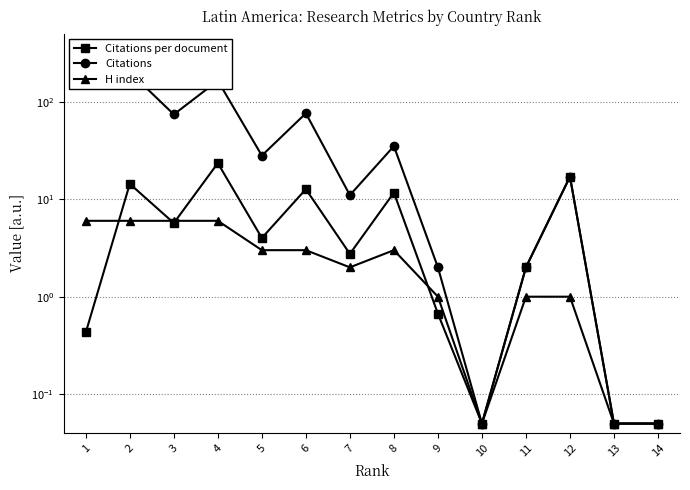

What value does the Citations per document series have at 13?

0.1